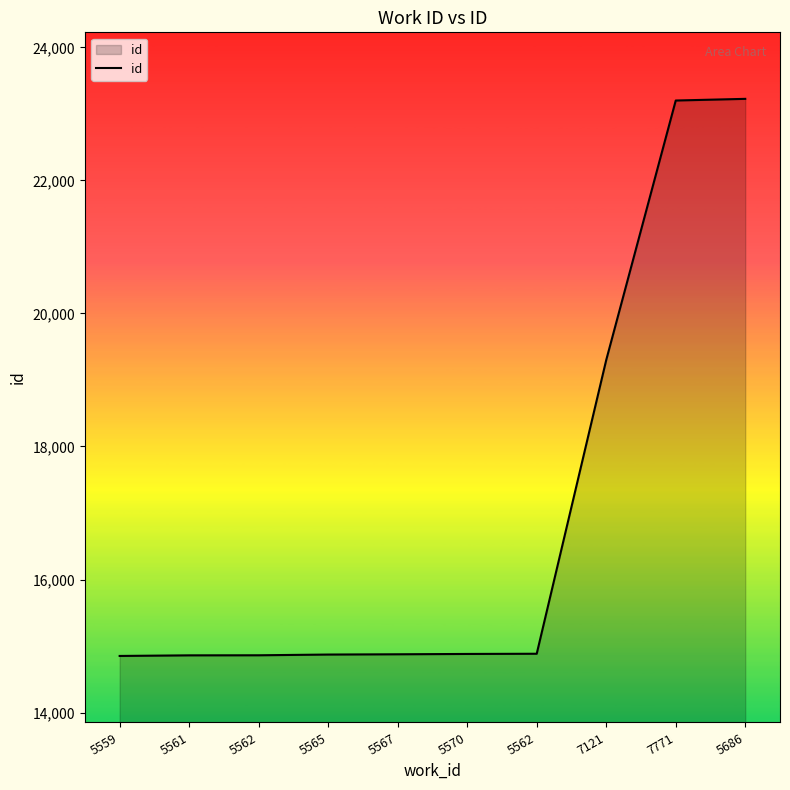

List the labels in order of value, smallest first.

5559, 5561, 5562, 5565, 5567, 5570, 5562, 7121, 7771, 5686